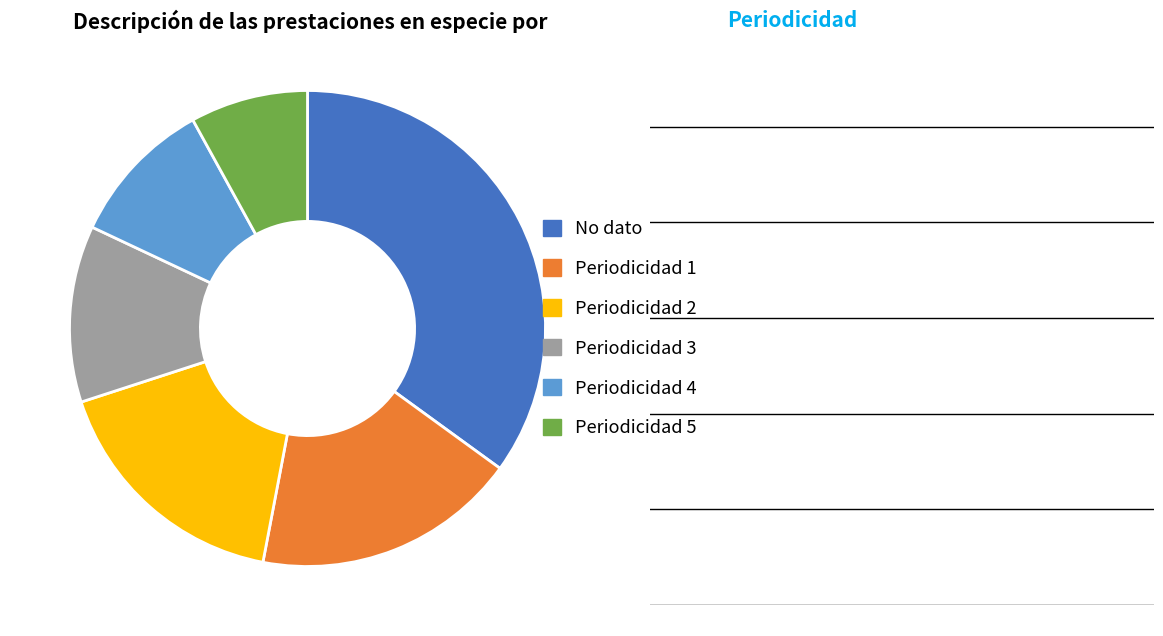

Is the sum of Periodicidad 2 and Periodicidad 1 greater than half?

No